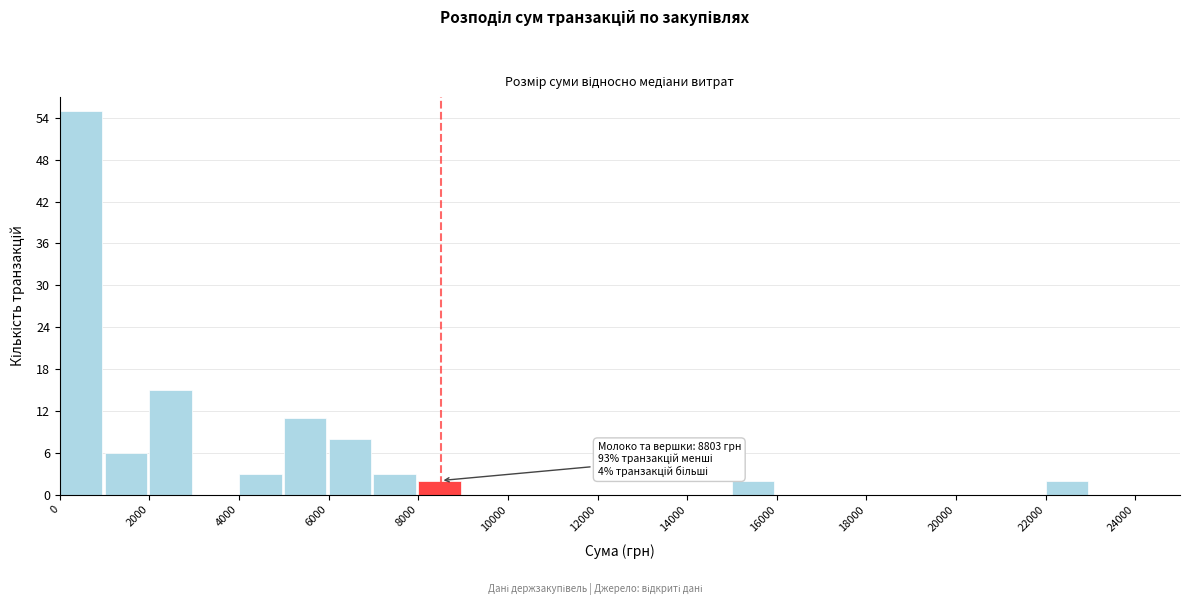

Which range on the x-axis has the tallest bar?

0 to 1000